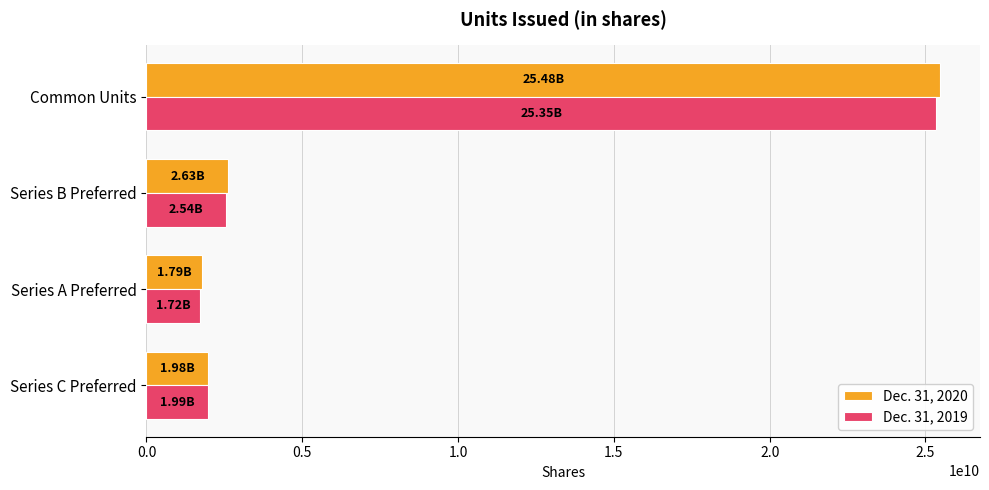

At which label is Dec. 31, 2020 closest to 13633442500?

Series B Preferred